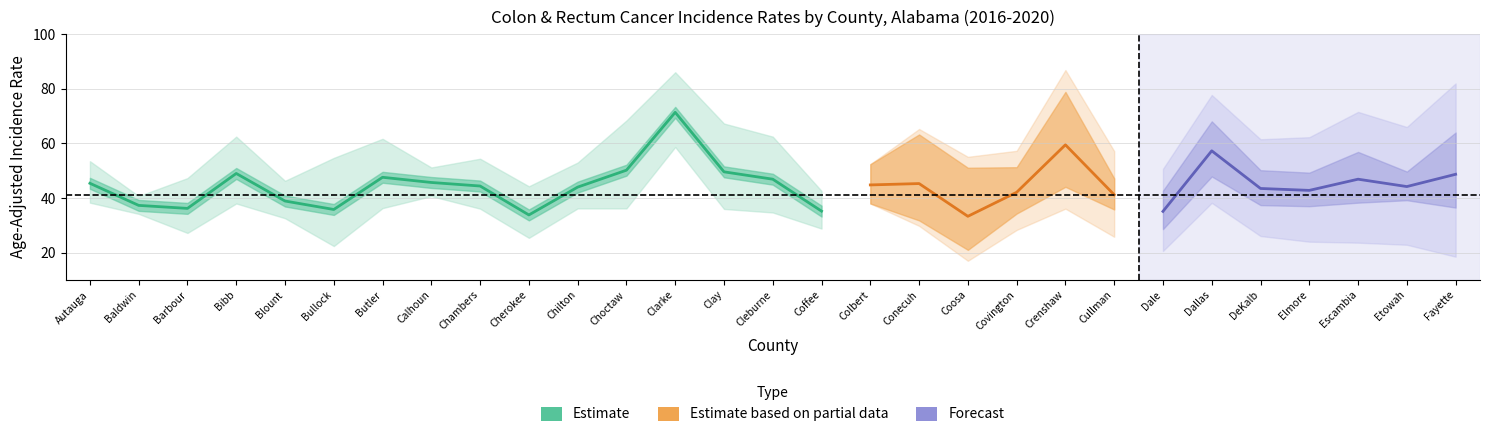

Is this an area chart (filled region under the line)?

No